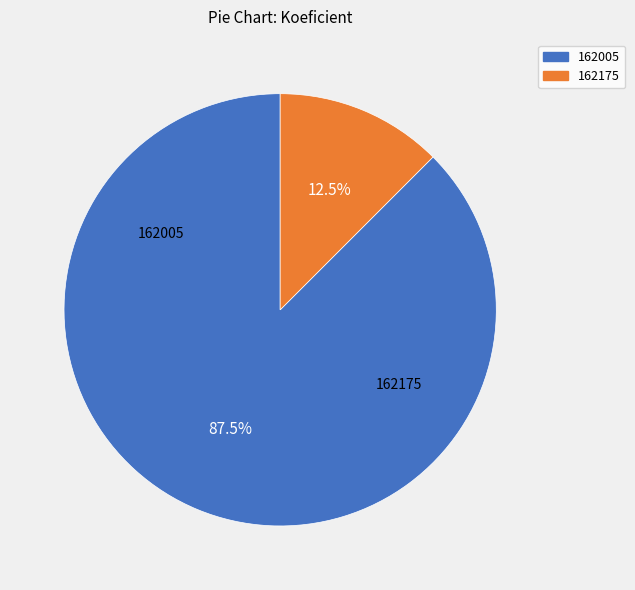

What is the majority slice?

162005